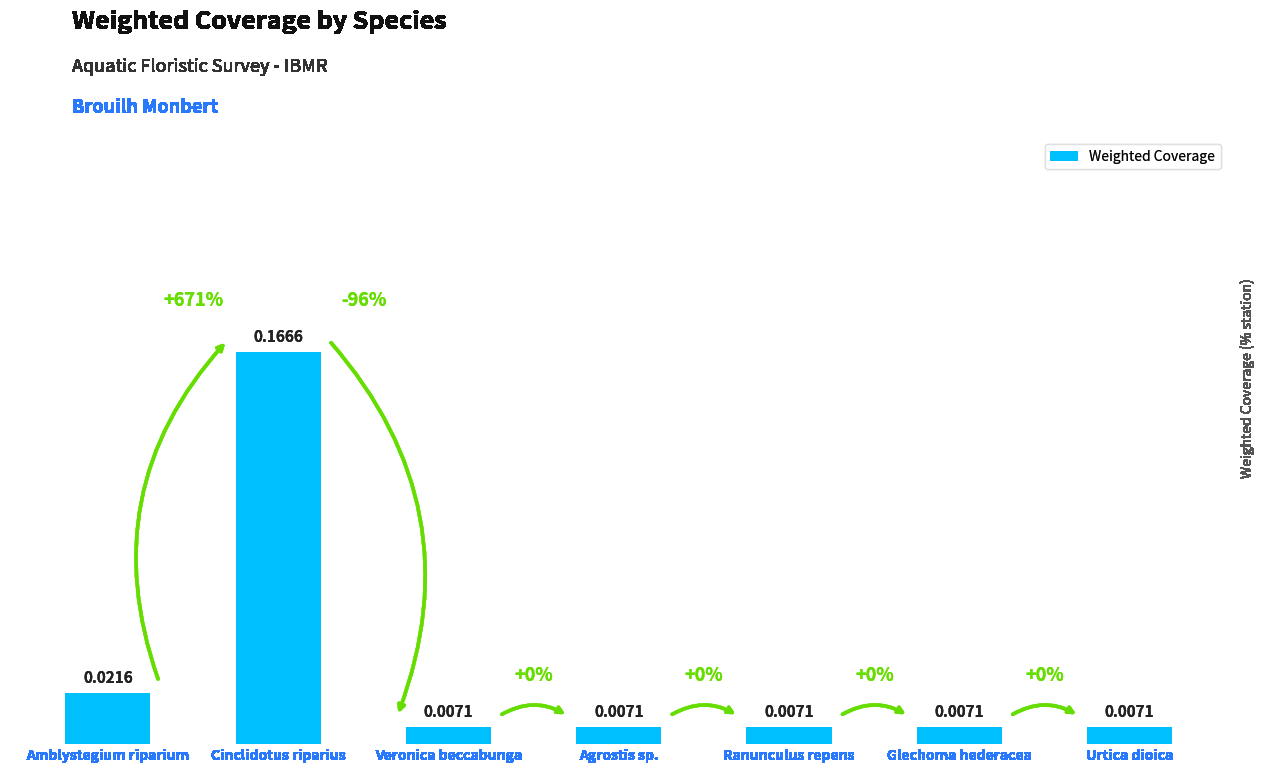

Which category has the highest value across all series?

Cinclidotus riparius